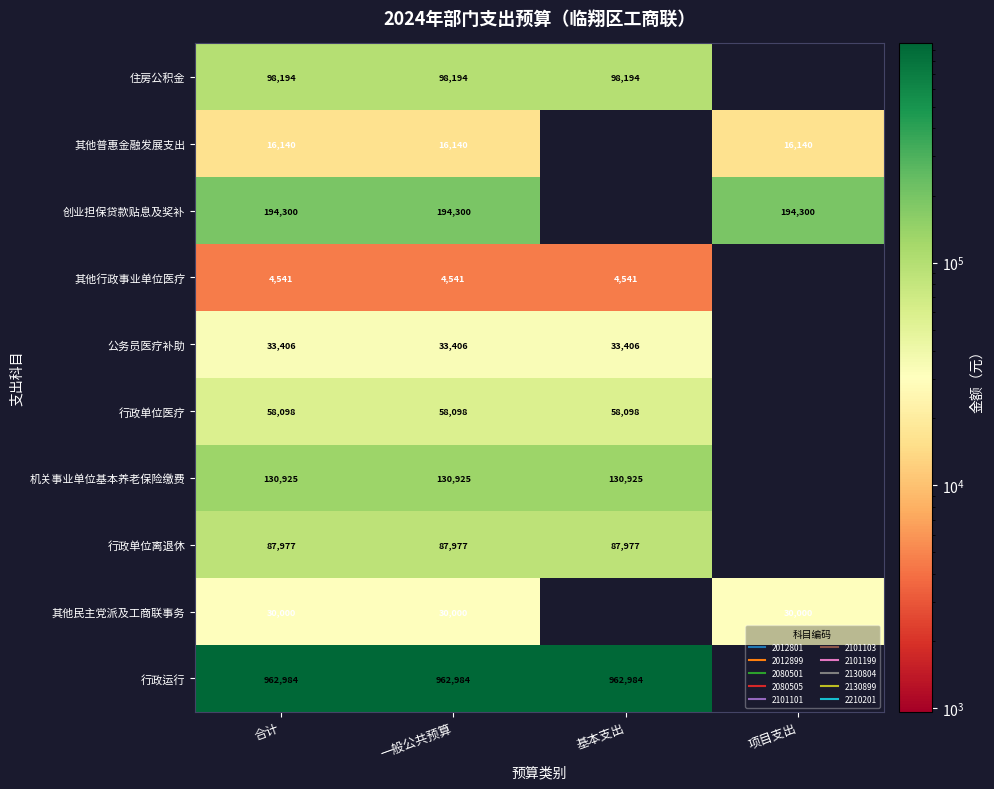

List the series in order of their peak value, lowest first.

其他行政事业单位医疗, 其他普惠金融发展支出, 其他民主党派及工商联事务, 公务员医疗补助, 行政单位医疗, 行政单位离退休, 住房公积金, 机关事业单位基本养老保险缴费, 创业担保贷款贴息及奖补, 行政运行